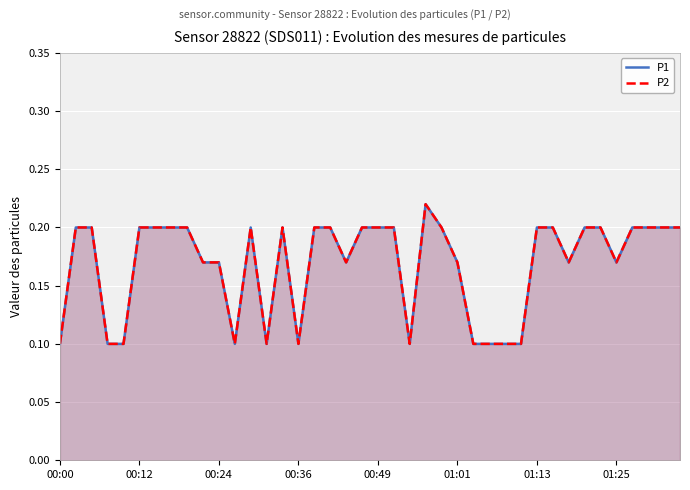

What is the sum of all P2 values?

6.7